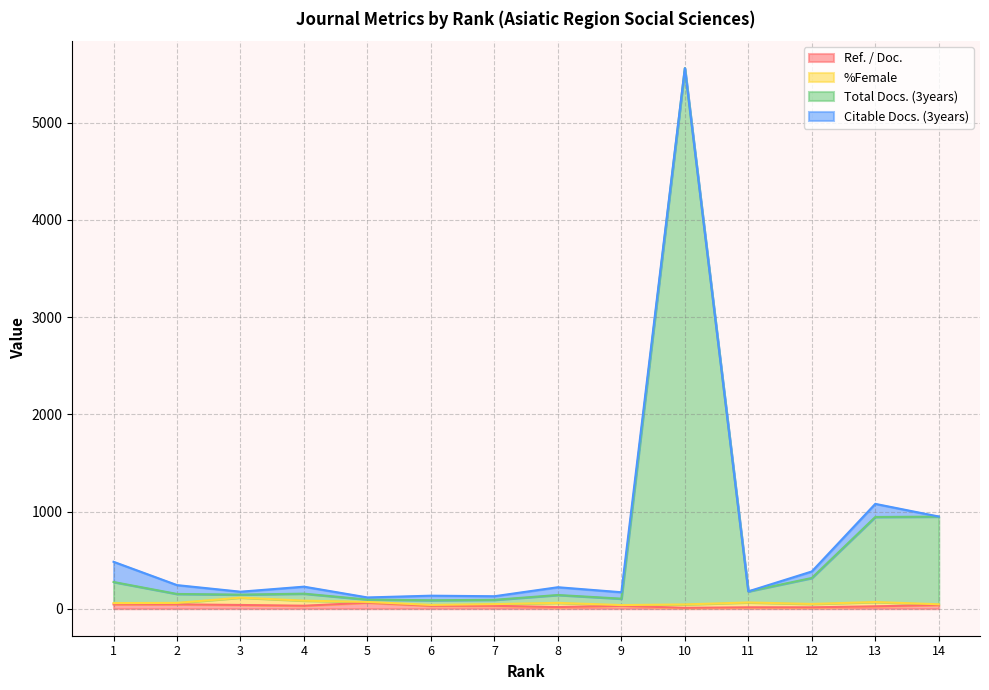

Read the Total Docs. (3years) value at 4.

154.8